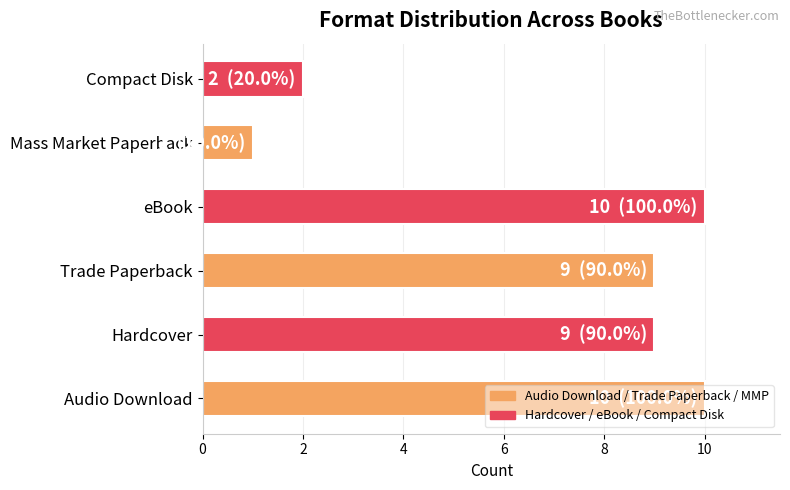

What is the difference between the maximum and second lowest values?

8